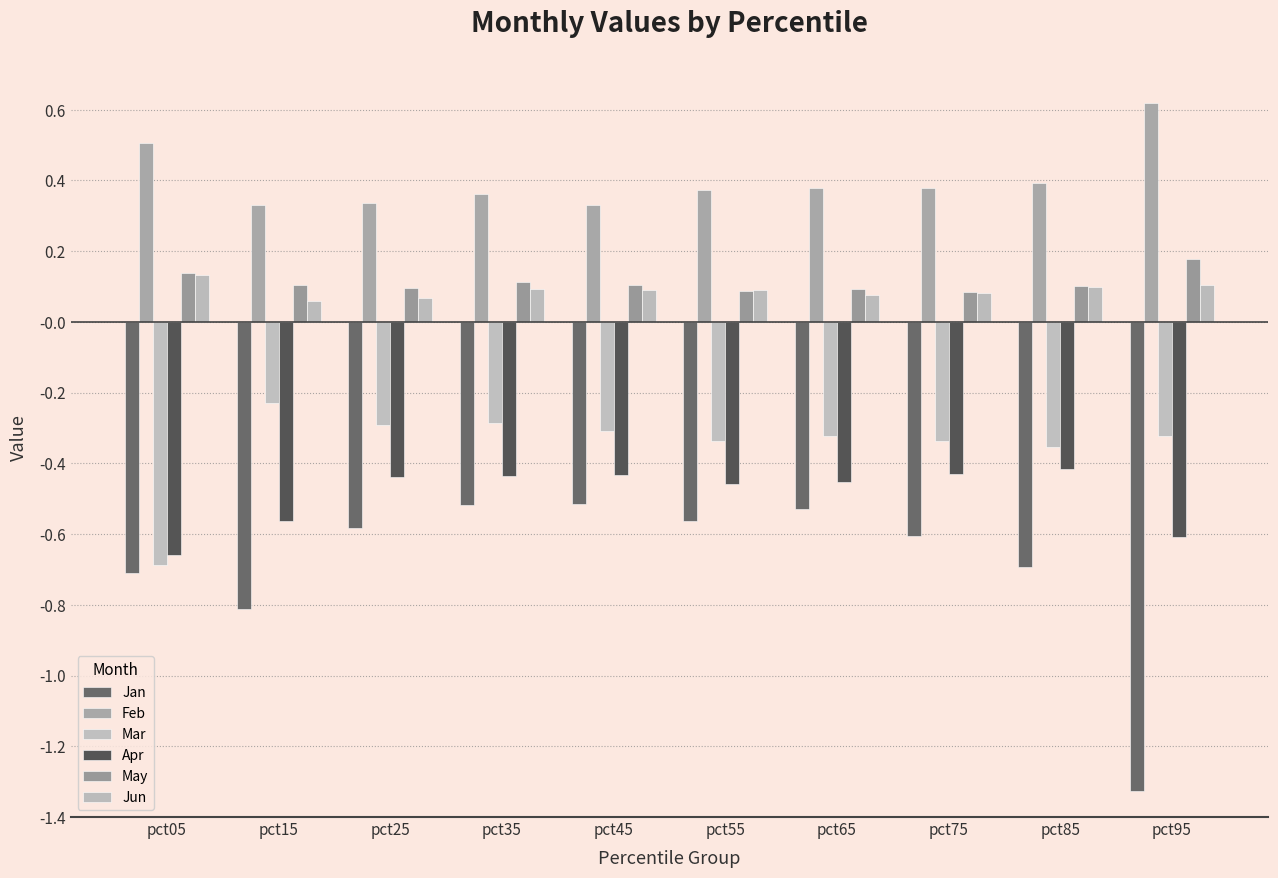

What is the highest value of the Jan series?

-0.5